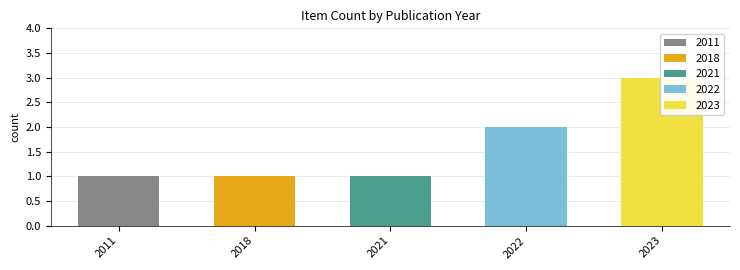

Reading left to right, extract all data points from this chart.

1	1	1	2	3